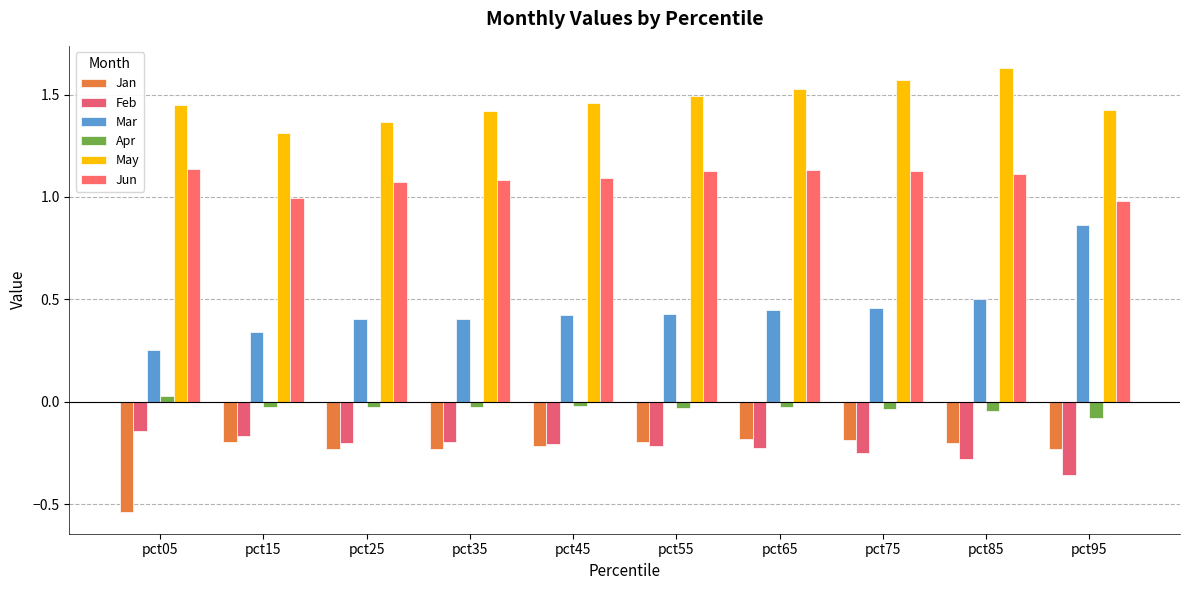

What is the difference between the highest and lowest values at pct15?

1.5